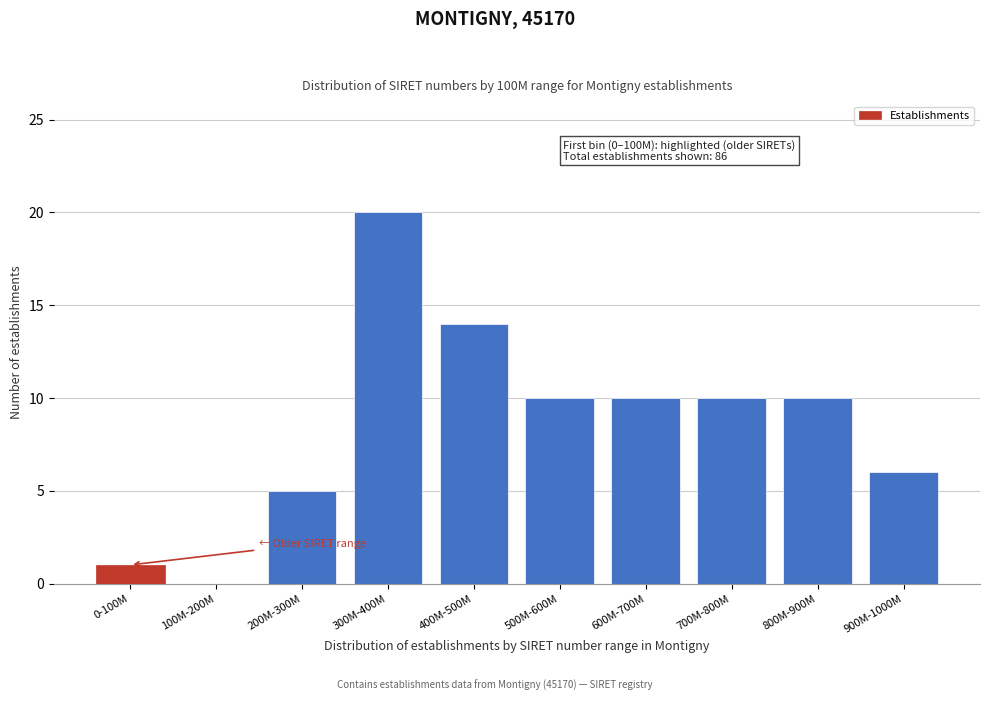

Reading left to right, list all the values displayed in this chart.

0-100M=1	100M-200M=0	200M-300M=5	300M-400M=20	400M-500M=14	500M-600M=10	600M-700M=10	700M-800M=10	800M-900M=10	900M-1000M=6